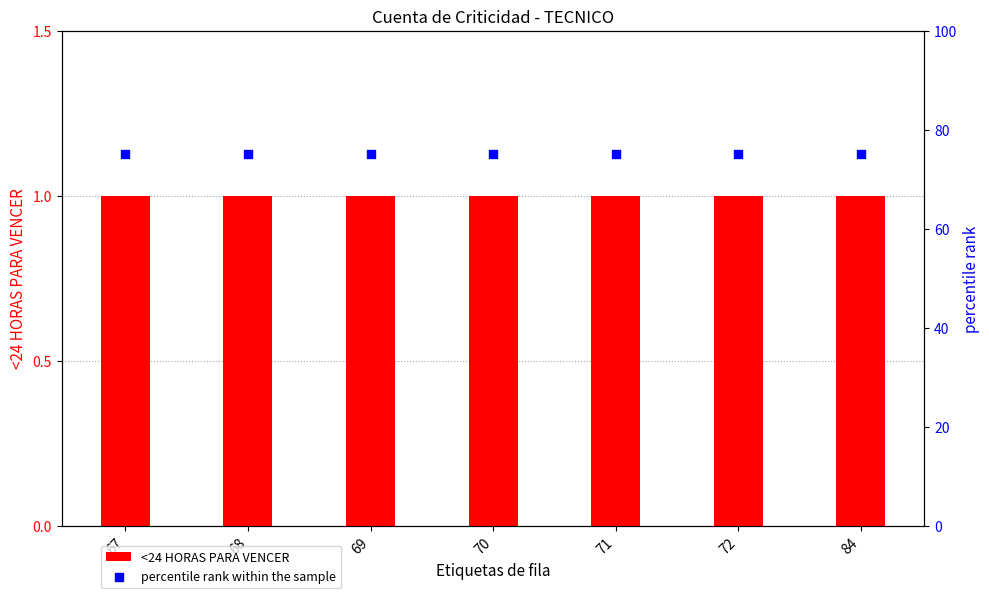

Which series has the largest Y range (max minus min)?

<24 HORAS PARA VENCER